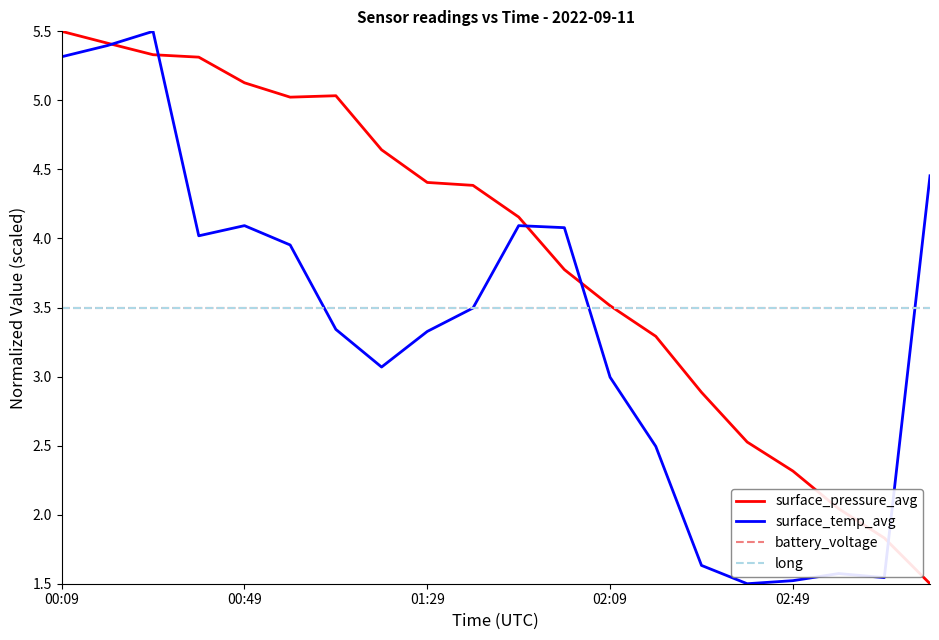

At which label does surface_pressure_avg first exceed 4?

00:09